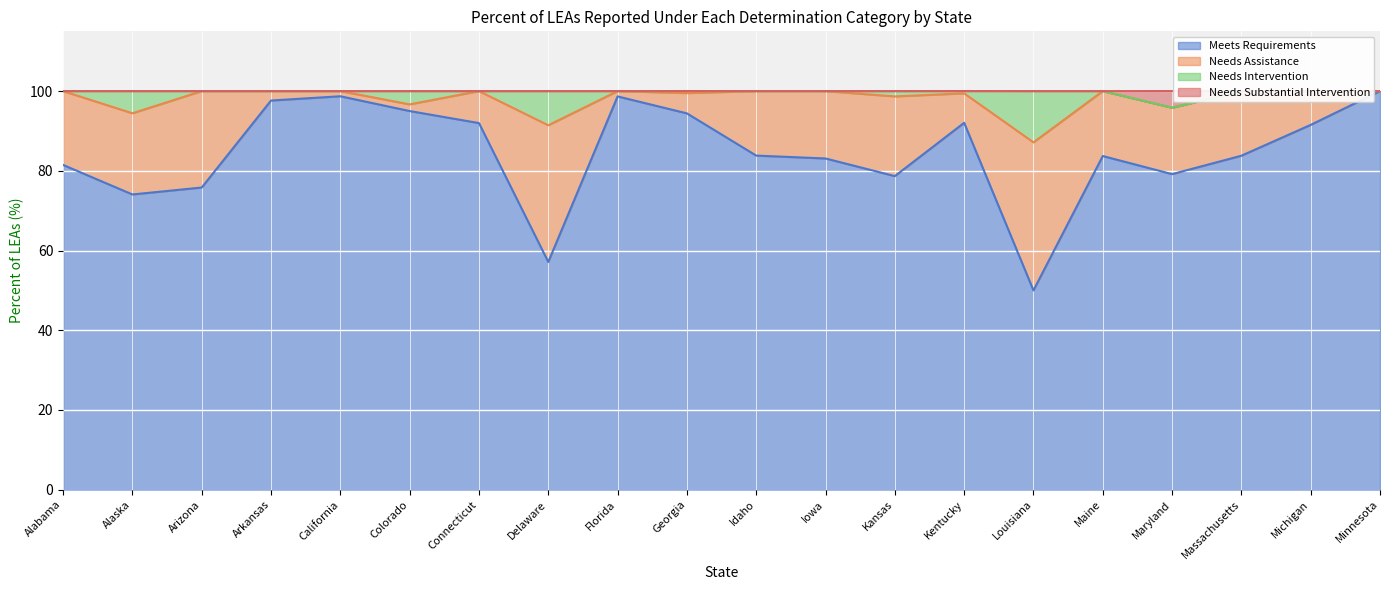

What is the label of the 12th point from the left?

Iowa